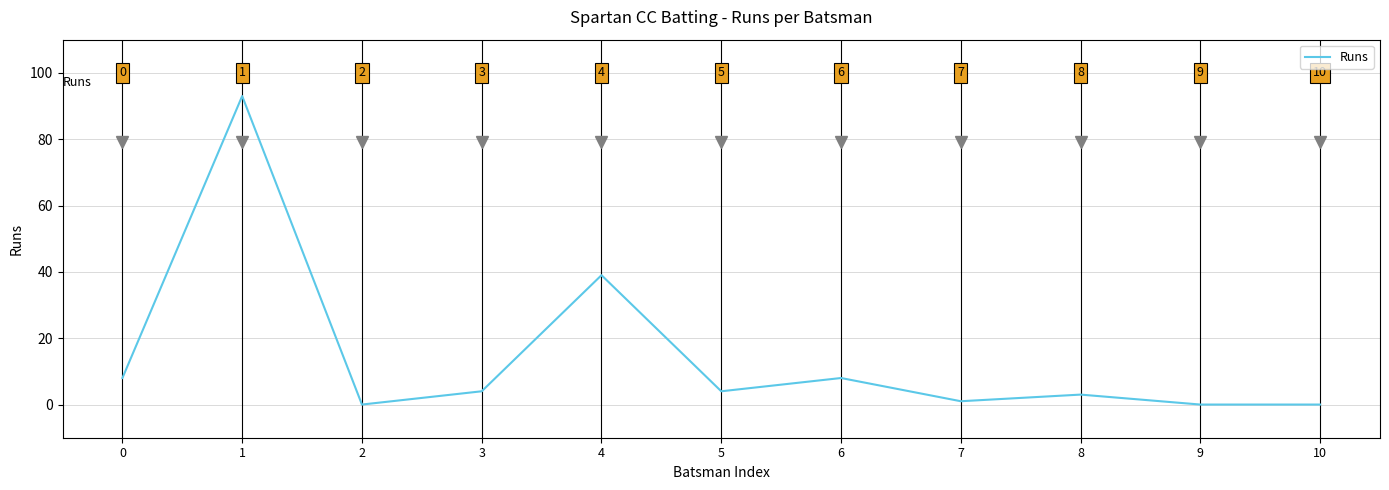

The value at 8 is 3. True or false?

True